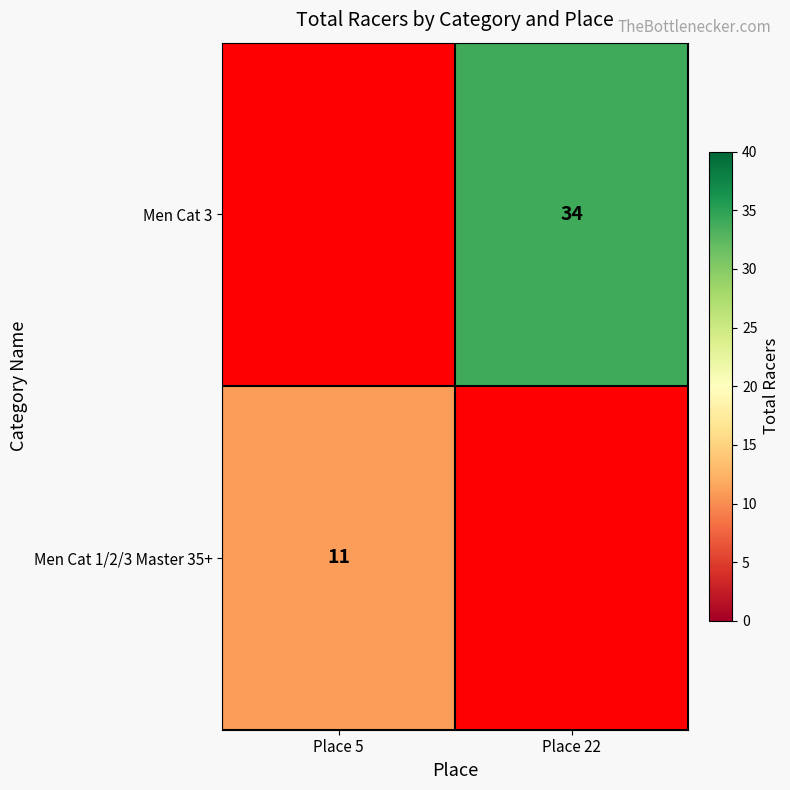

True or false: Men Cat 1/2/3 Master 35+ has a value of 11 at Place 5.

True